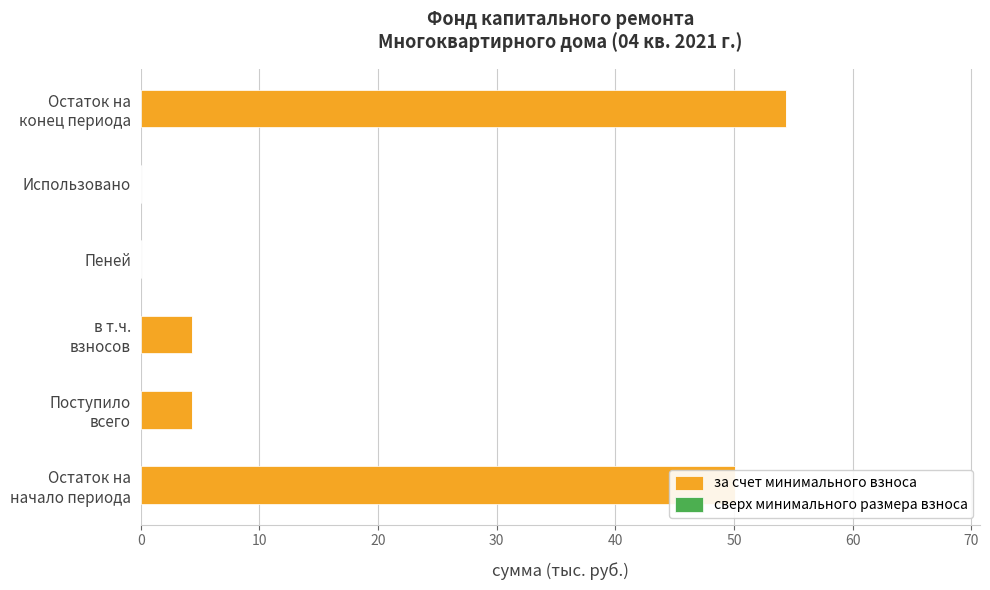

What is the sum of all values?

113.1